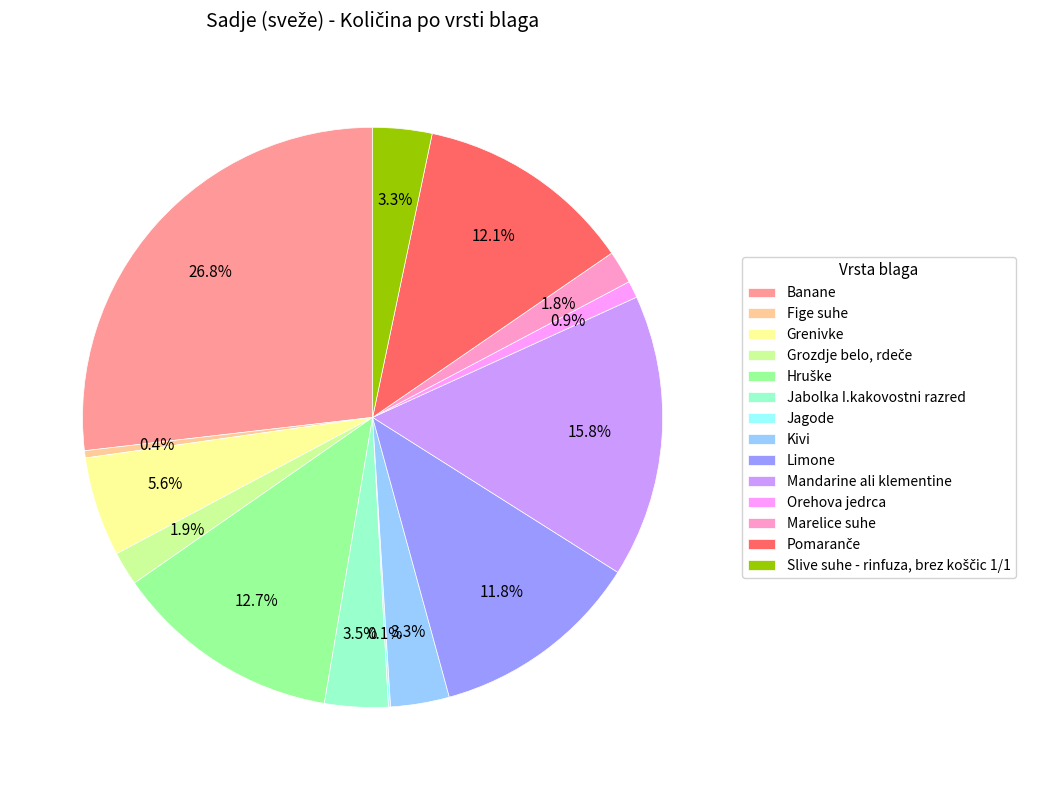

What percentage is NOT represented by Grenivke?

94.4%